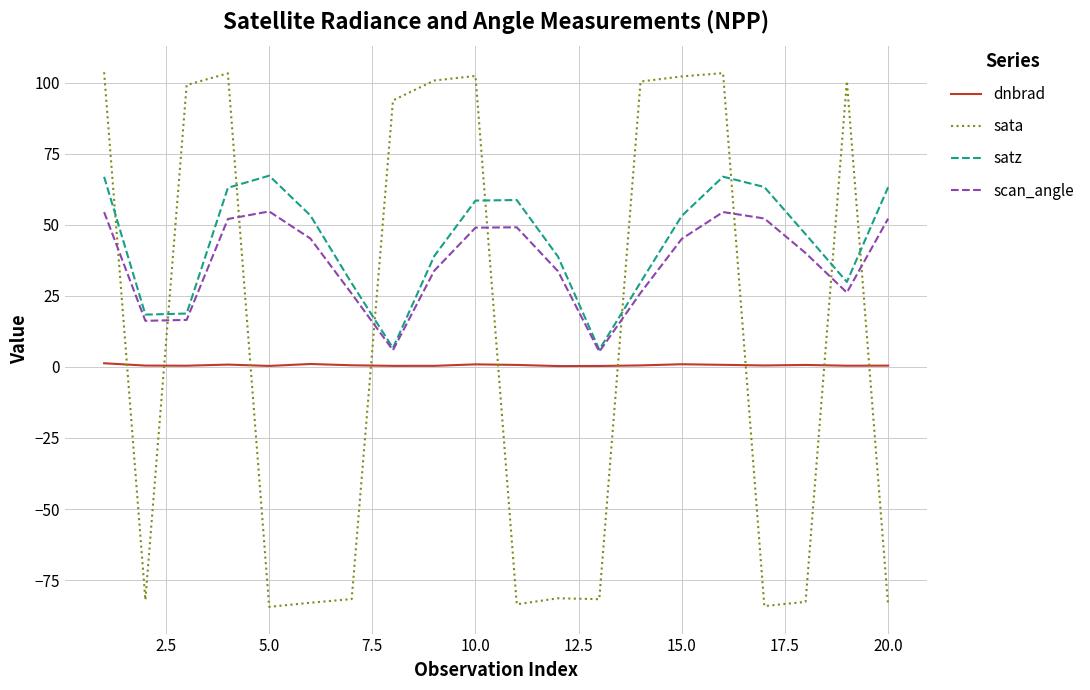

What are all the series names shown in the legend?

dnbrad, sata, satz, scan_angle